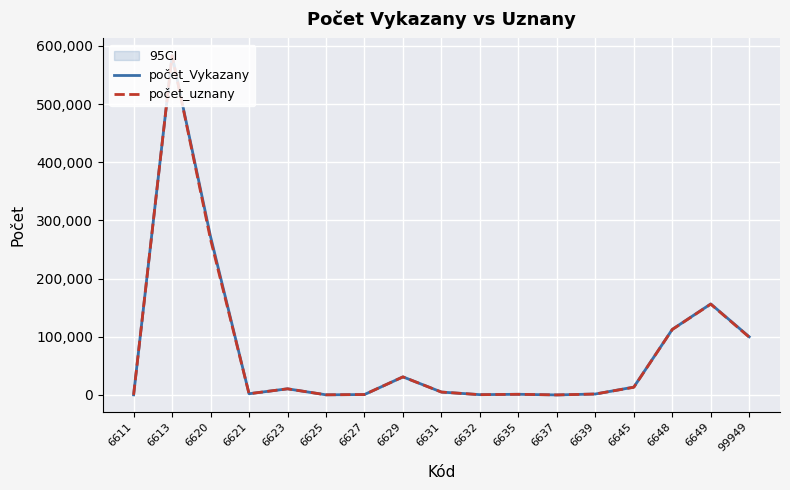

Between 6627 and 6649, which series saw the biggest shift?

počet_Vykazany